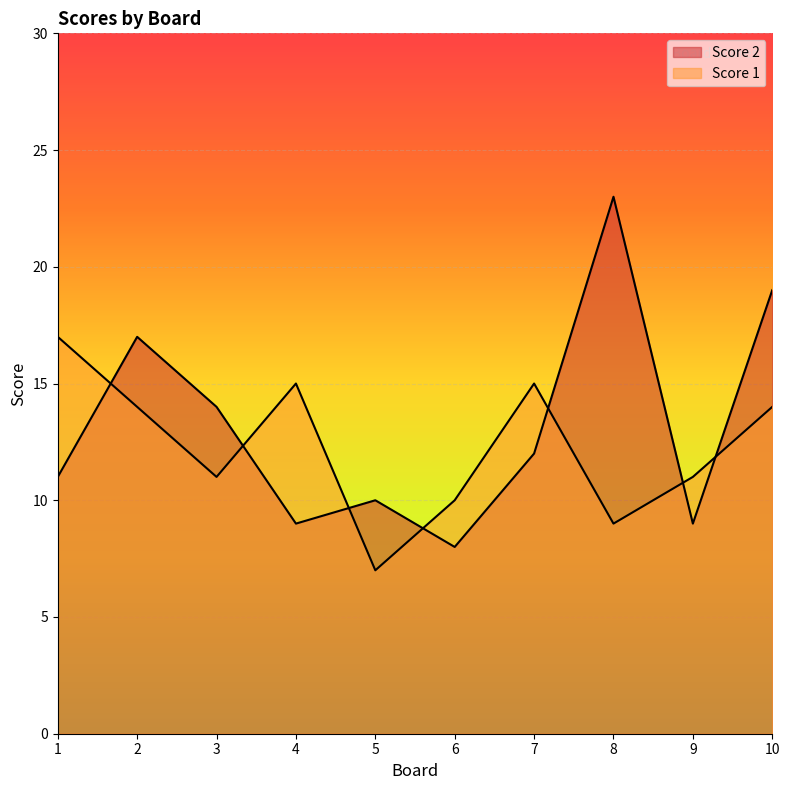

How many lines are shown in the chart?

2